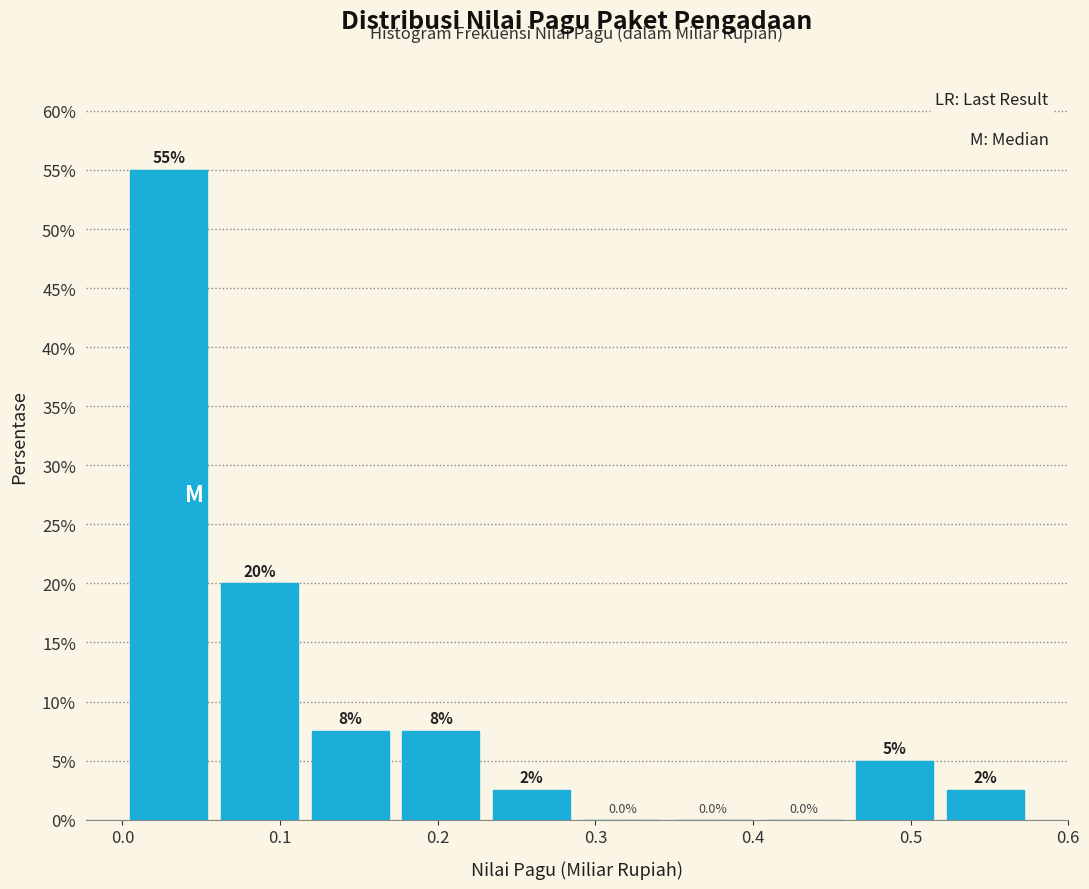

Which range on the x-axis has the tallest bar?

0.00 to 0.06